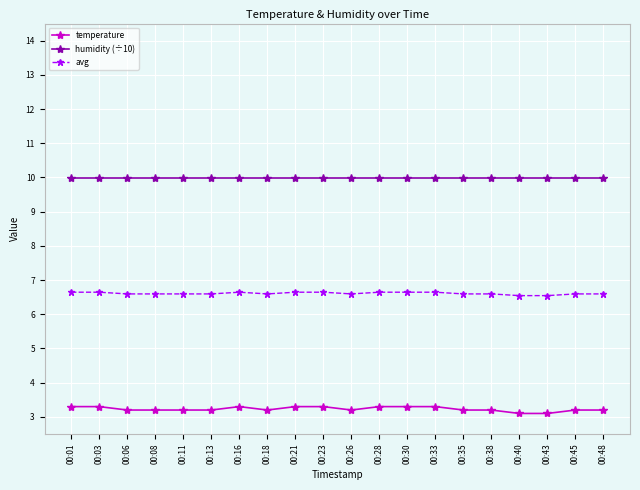

What is the sum of the temperature values at 00:43 and 00:28?

6.4